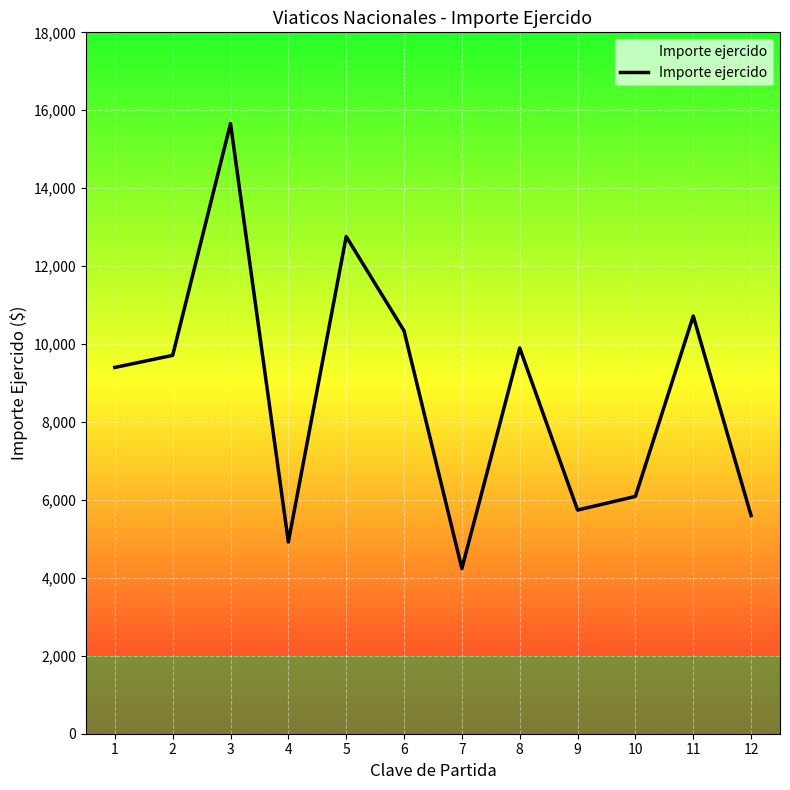

Reading right to left, extract all data points from this chart.

12=5600	11=10720	10=6090	9=5740	8=9900	7=4240	6=10340	5=12760	4=4920	3=15660	2=9710	1=9400